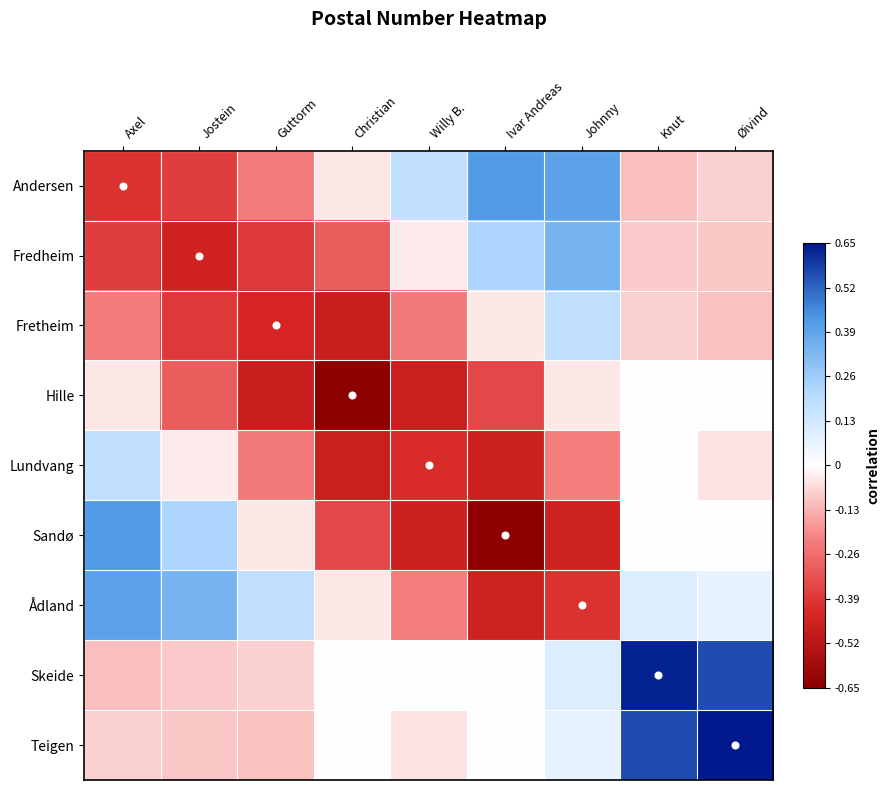

At Ivar Andreas, list the series in order from smallest to largest.

Sandø, Lundvang, Ådland, Hille, Fretheim, Skeide, Teigen, Fredheim, Andersen